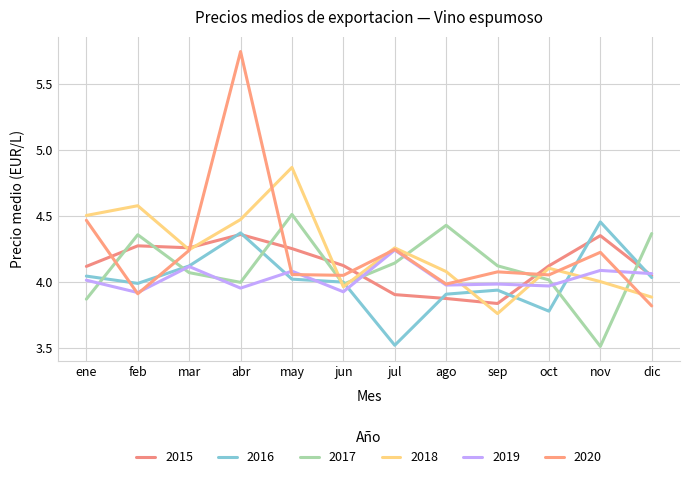

The value of 2019 at jun is 2.3. True or false?

False